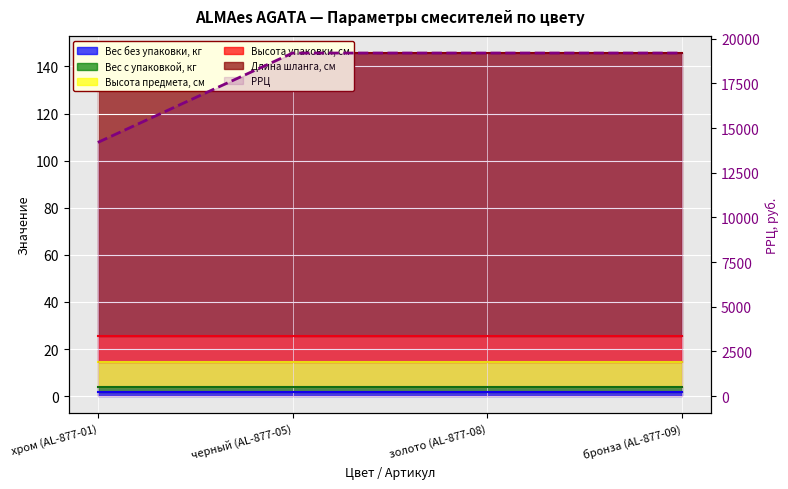

How many values are below 19200?

1